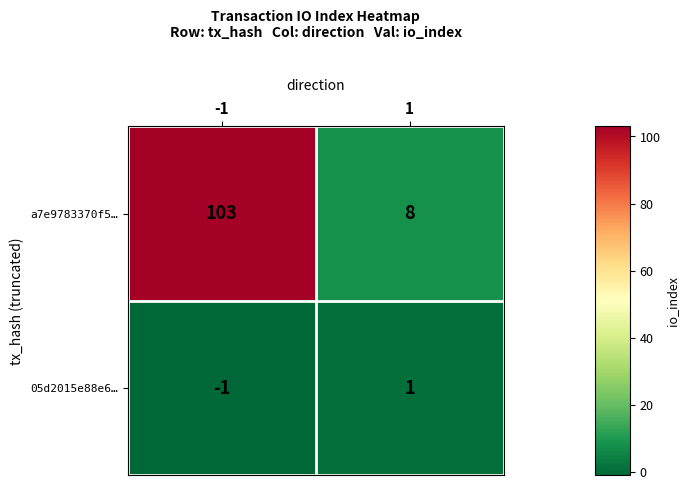

Reading left to right, extract all data points from this chart.

a7e9783370f5…: 103	8
05d2015e88e6…: -1	1